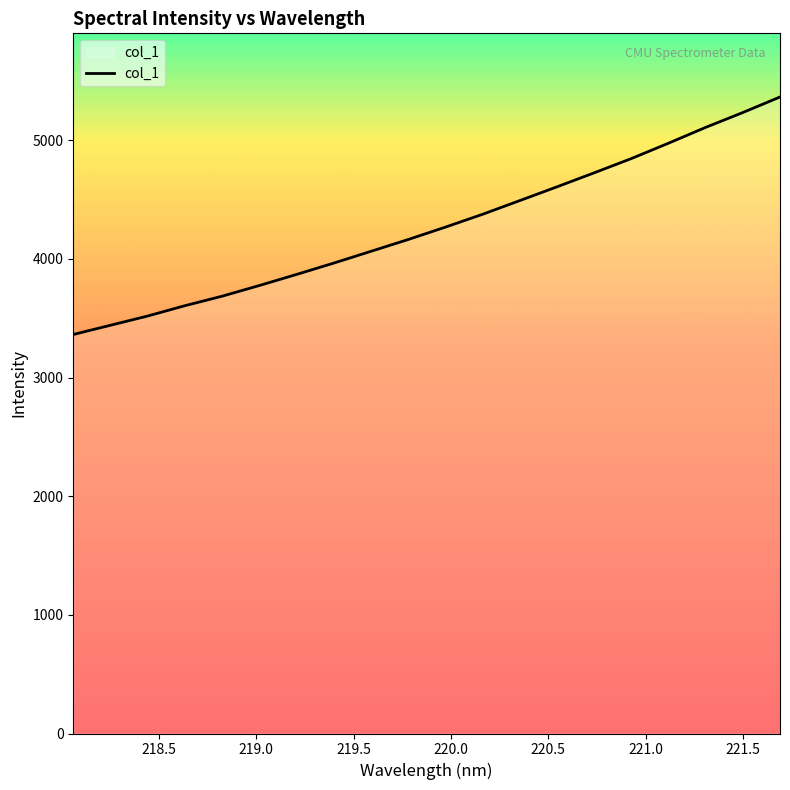

What is the greatest value displayed?

5365.4